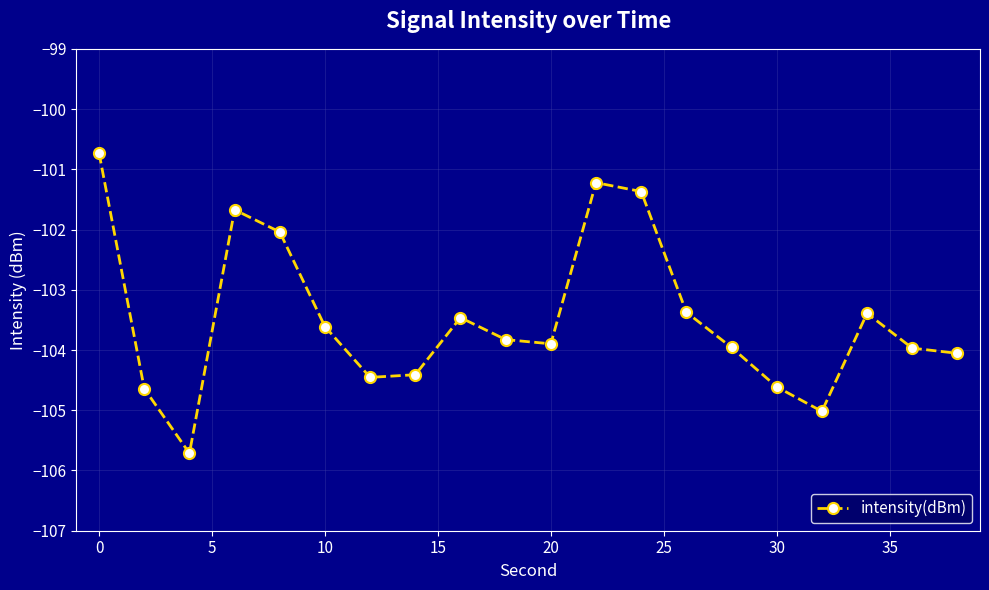

Reading left to right, extract all data points from this chart.

-100.7	-104.6	-105.7	-101.7	-102.0	-103.6	-104.5	-104.4	-103.5	-103.8	-103.9	-101.2	-101.4	-103.4	-104.0	-104.6	-105.0	-103.4	-104.0	-104.1